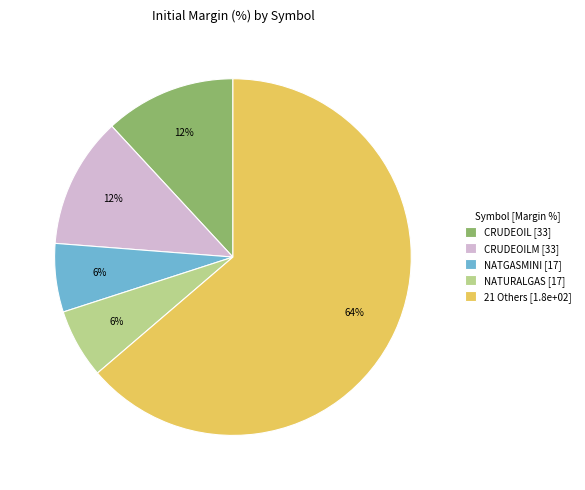

True or false: CRUDEOILM [33] accounts for 12% of the total.

True